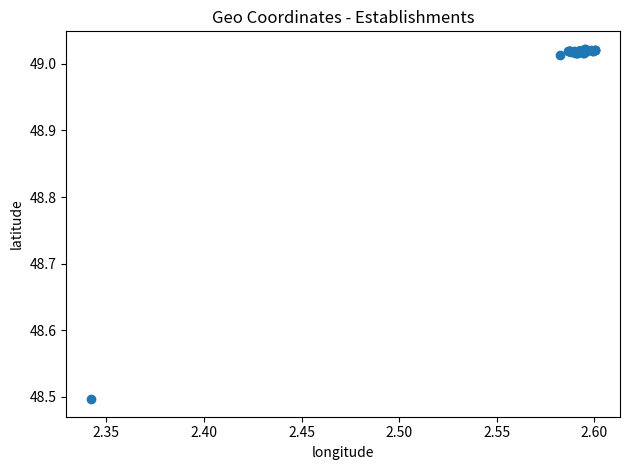

What Y value in the scatter plot is closest to 48?

48.5